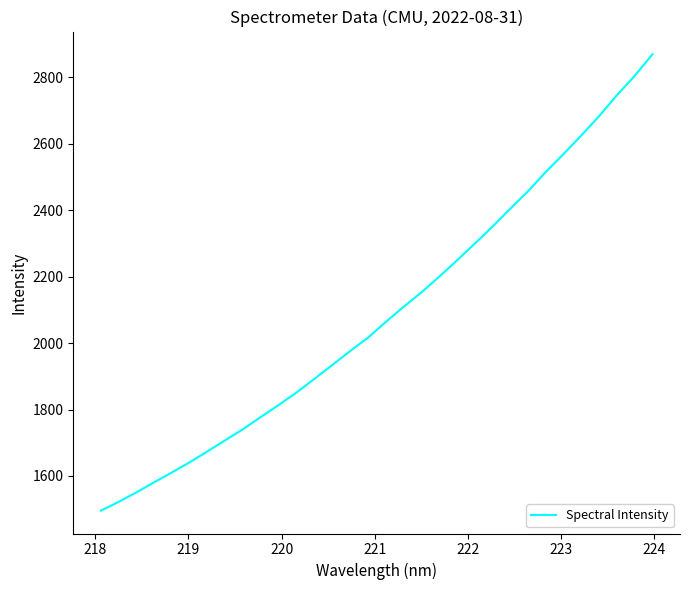

What is the difference between the maximum and second lowest values?

1346.7